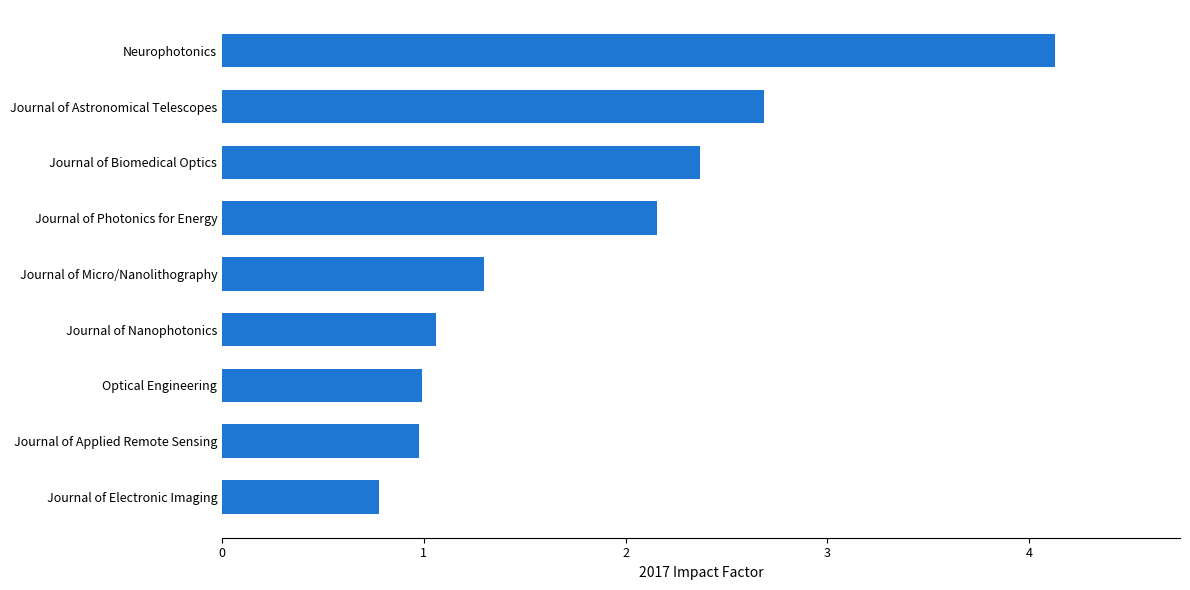

Reading top to bottom, list all the values displayed in this chart.

4.1	2.7	2.4	2.2	1.3	1.1	1.0	1.0	0.8